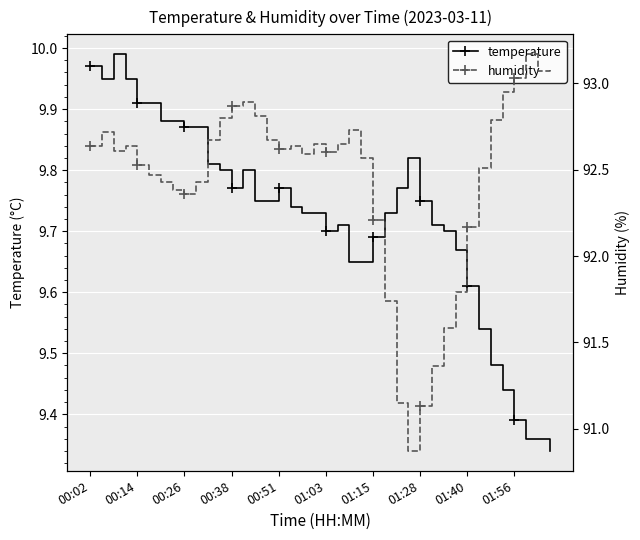

At which category does the chart reach its minimum across all series?

39